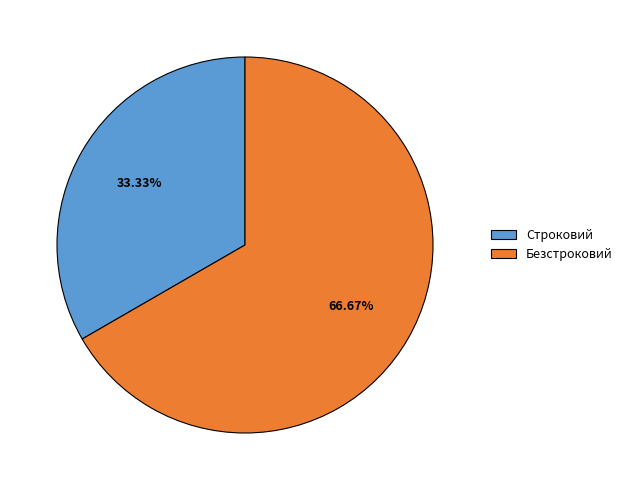

Which category has the smallest portion of the pie?

Строковий